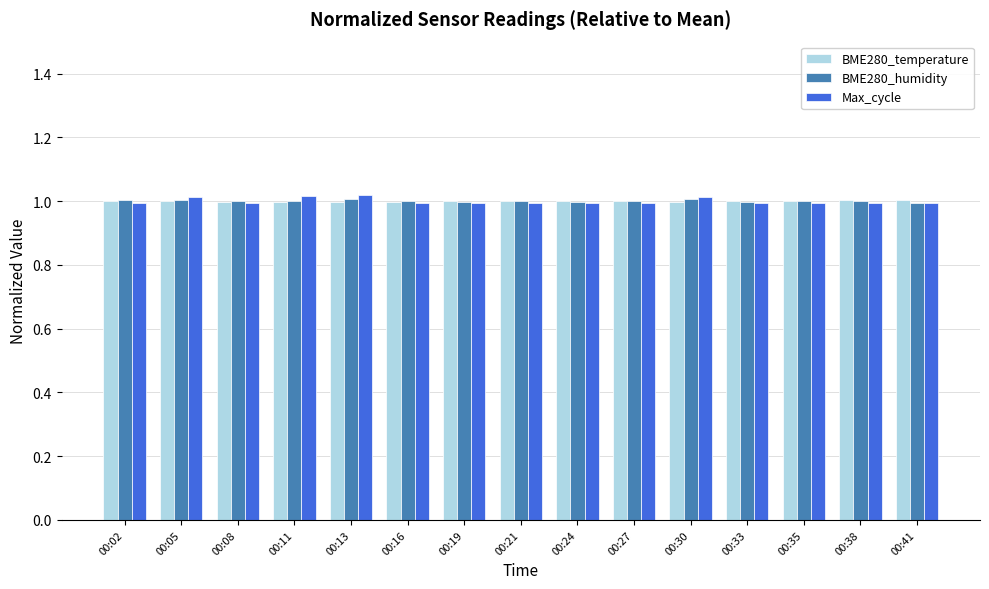

The value of Max_cycle at 00:38 is 1.0. True or false?

True